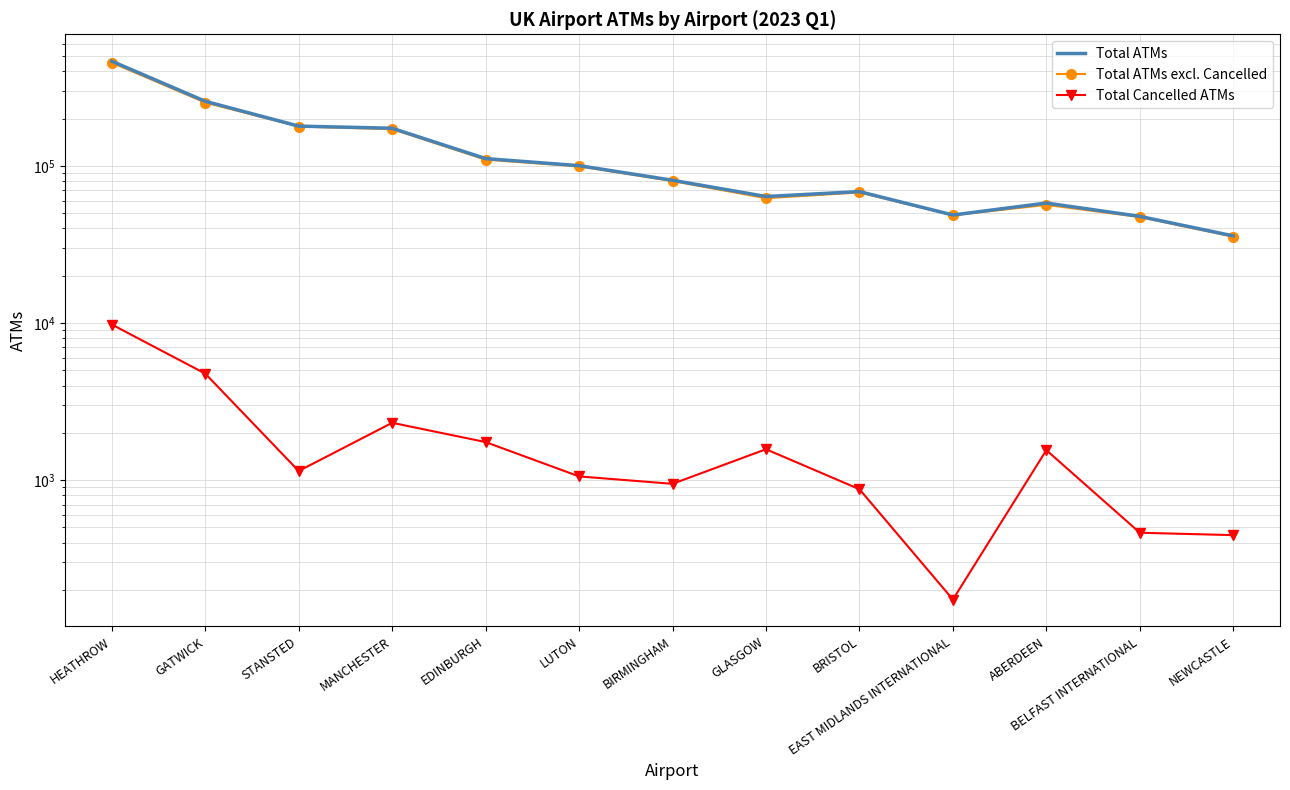

Which series has the largest range (max minus min)?

Total ATMs